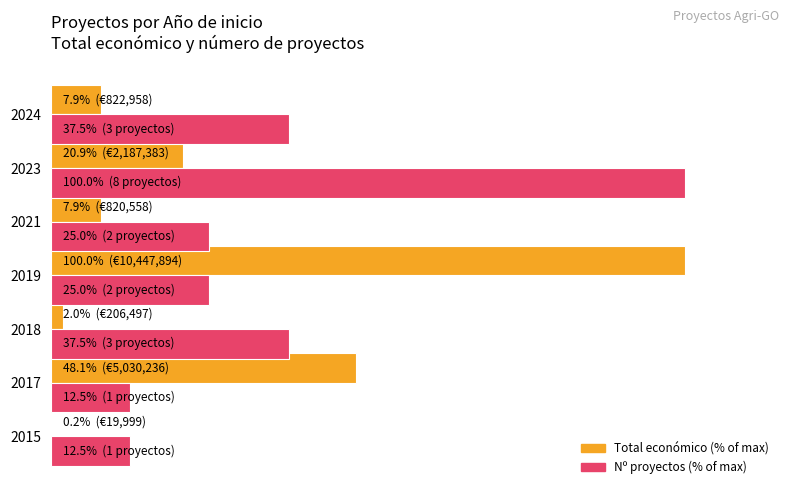

What are all the series names shown in the legend?

Total económico (% of max), Nº proyectos (% of max)